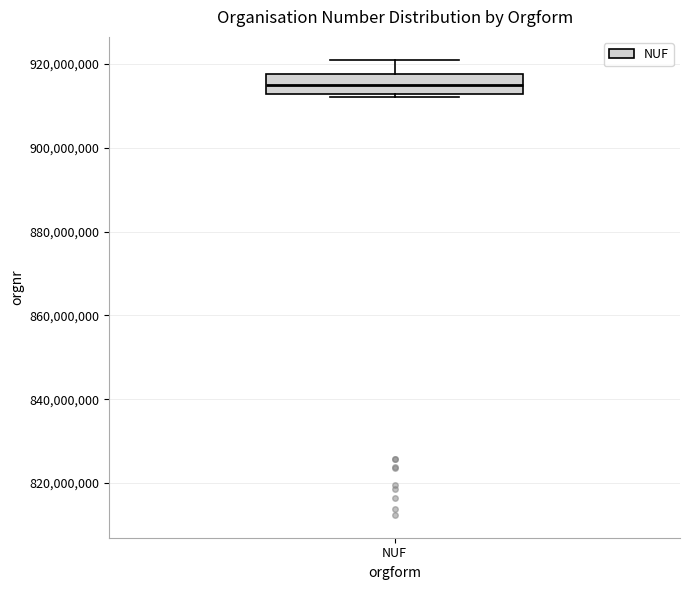

Read this box plot against the y-axis: the position of the median line, the range covered by the box, and the ends of both whiskers. The values are not printed on the chart, so give them approximately, as read against the axis.

median 916000000, box 912000000 to 918000000, whiskers 912000000 (just below the box's lower edge) to 922000000